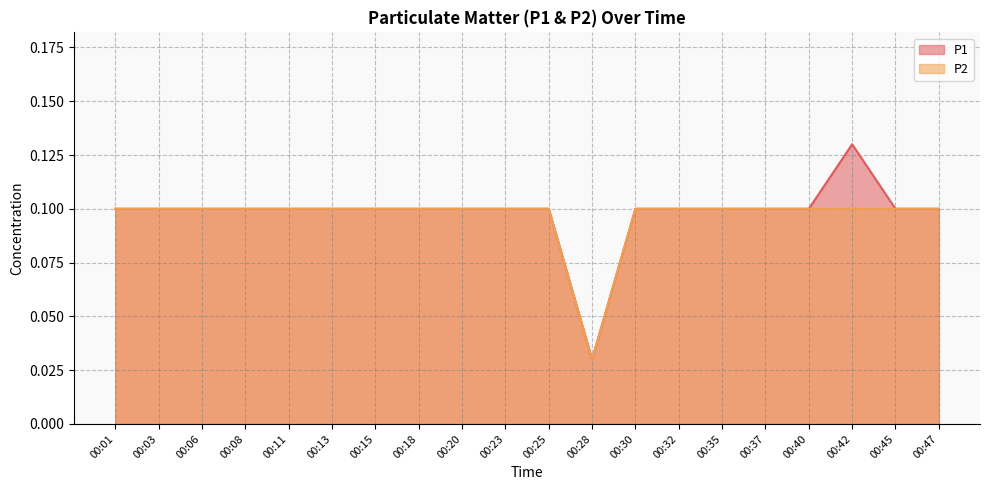

Rank the series by their maximum value, from lowest to highest.

P2, P1